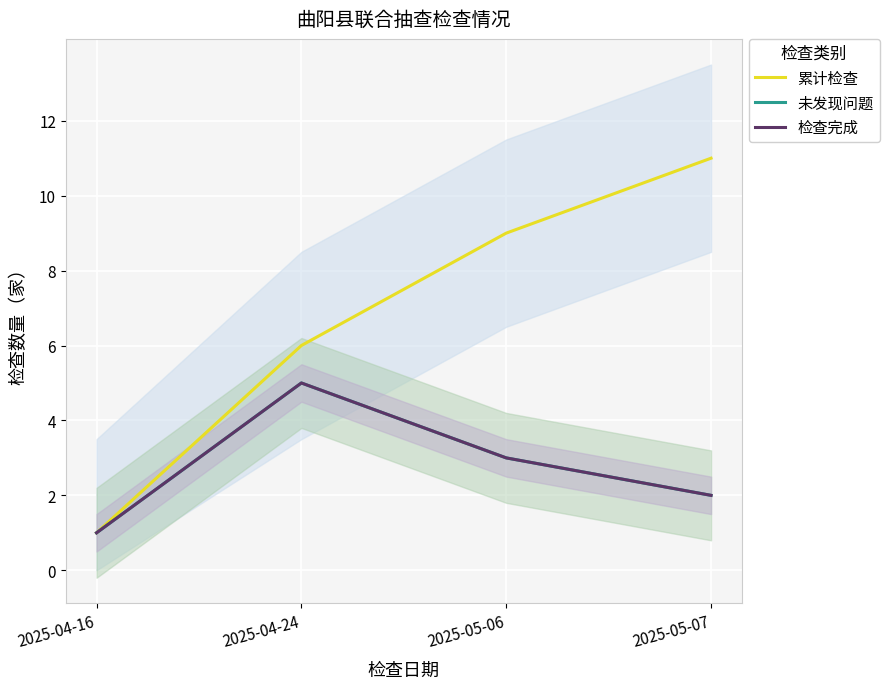

True or false: 未发现问题 has a value of 4 at 2025-05-07.

False